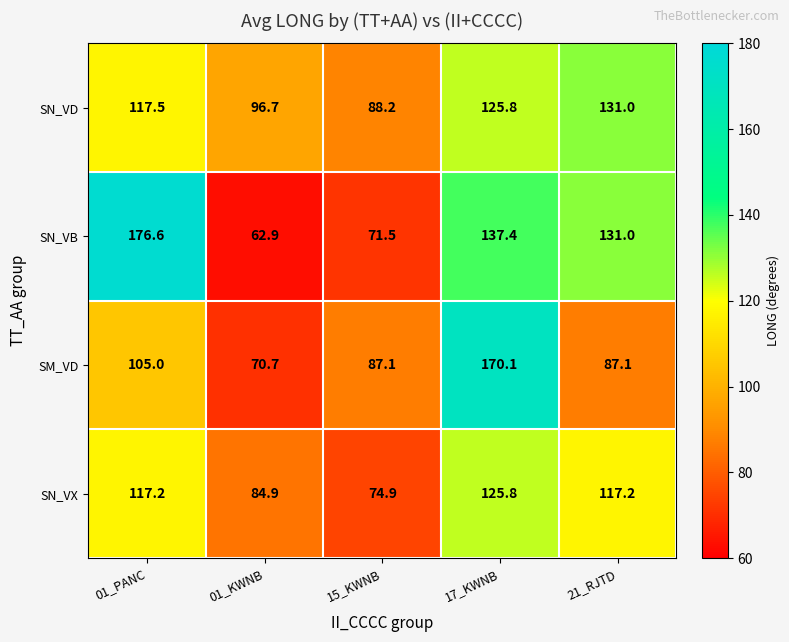

True or false: SM_VD has a value of 70.7 at 01_KWNB.

True